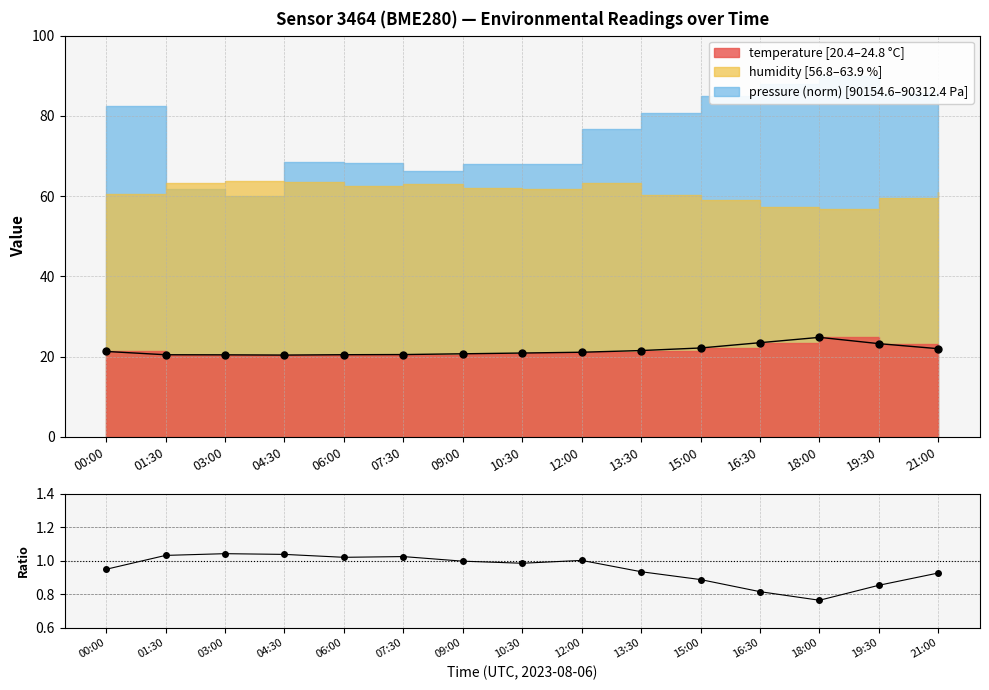

At which label does temperature markers first exceed 21?

00:00